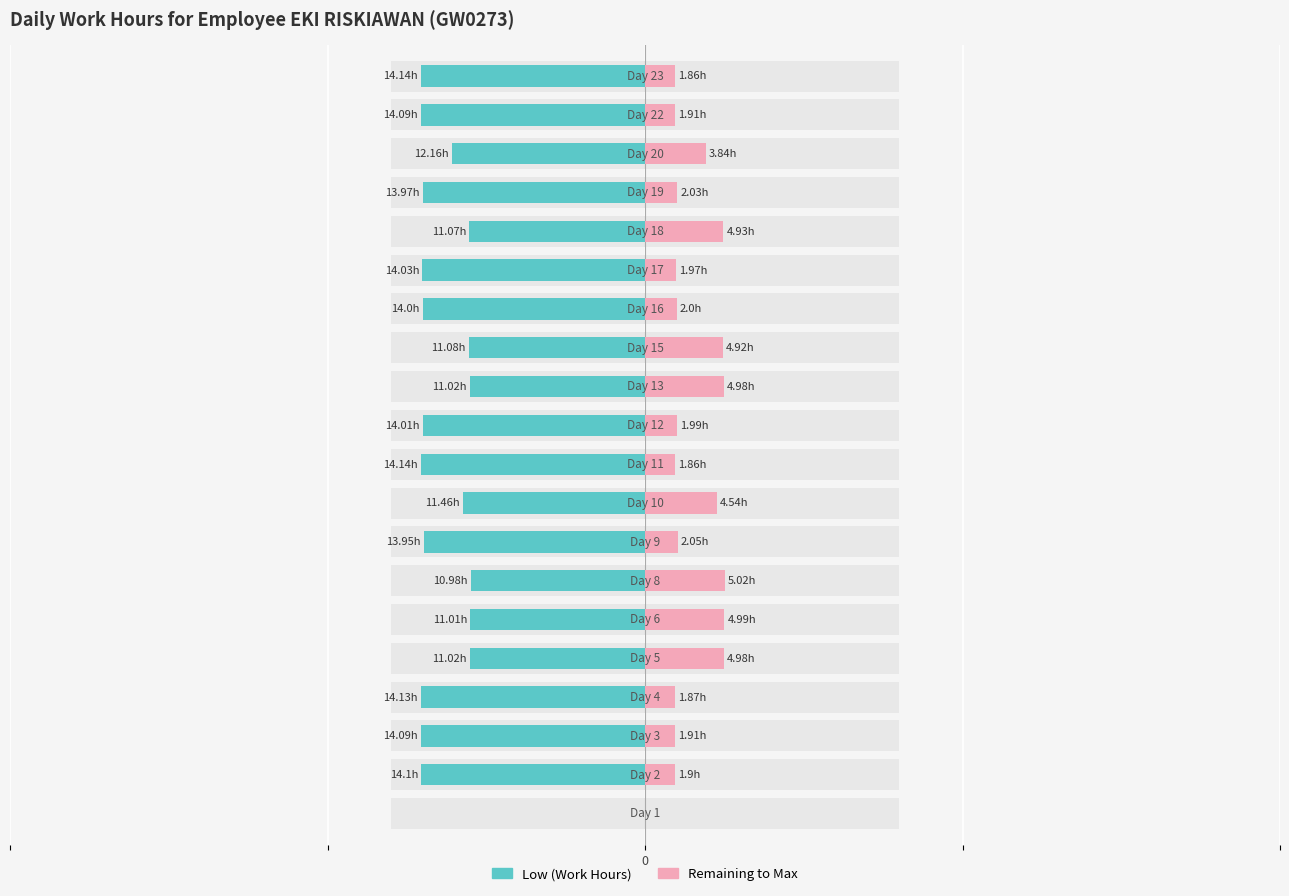

Rank the series by their average value, from lowest to highest.

Low (Work Hours), Remaining to Max